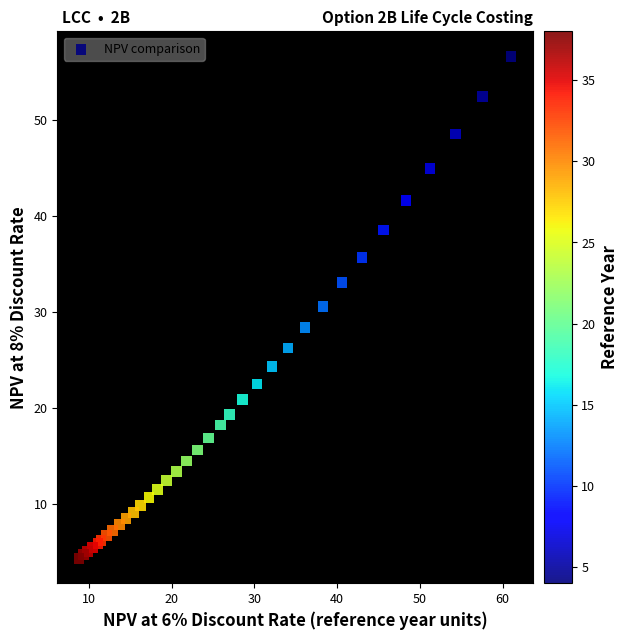

What Y value in the scatter plot is closest to 30?

30.6